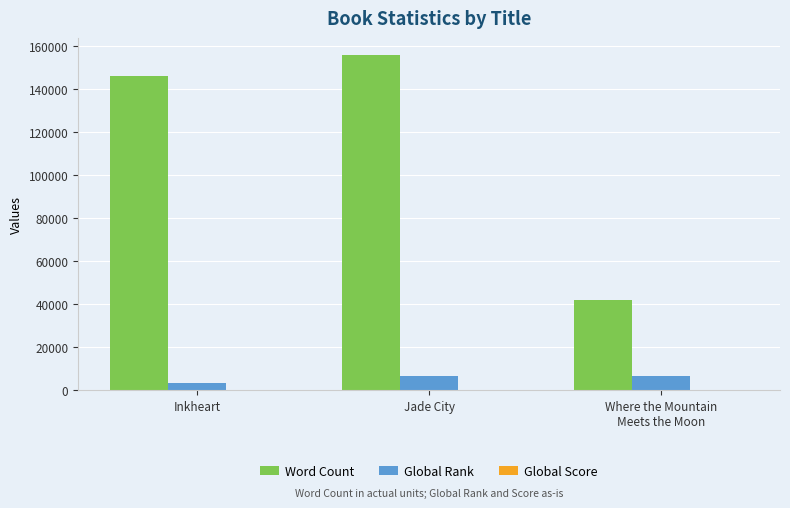

At which category is the sum across all series the highest?

Jade City